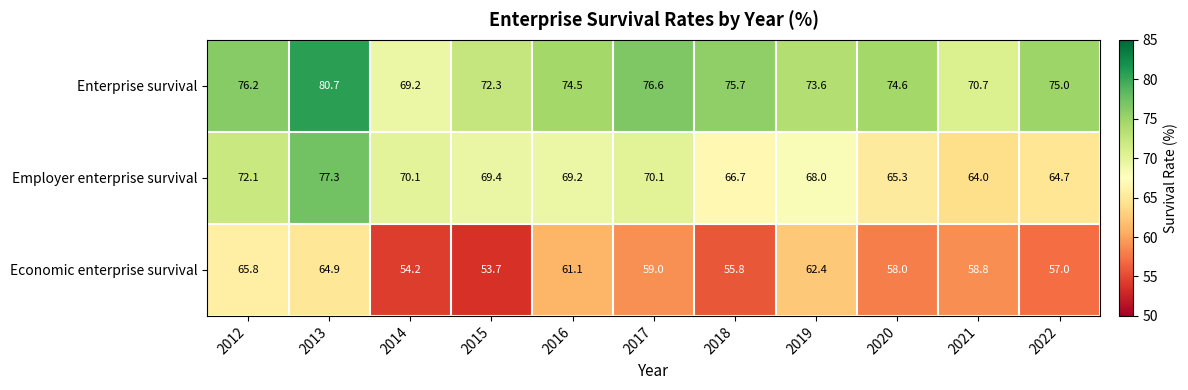

Which category has the highest value across all series?

2013